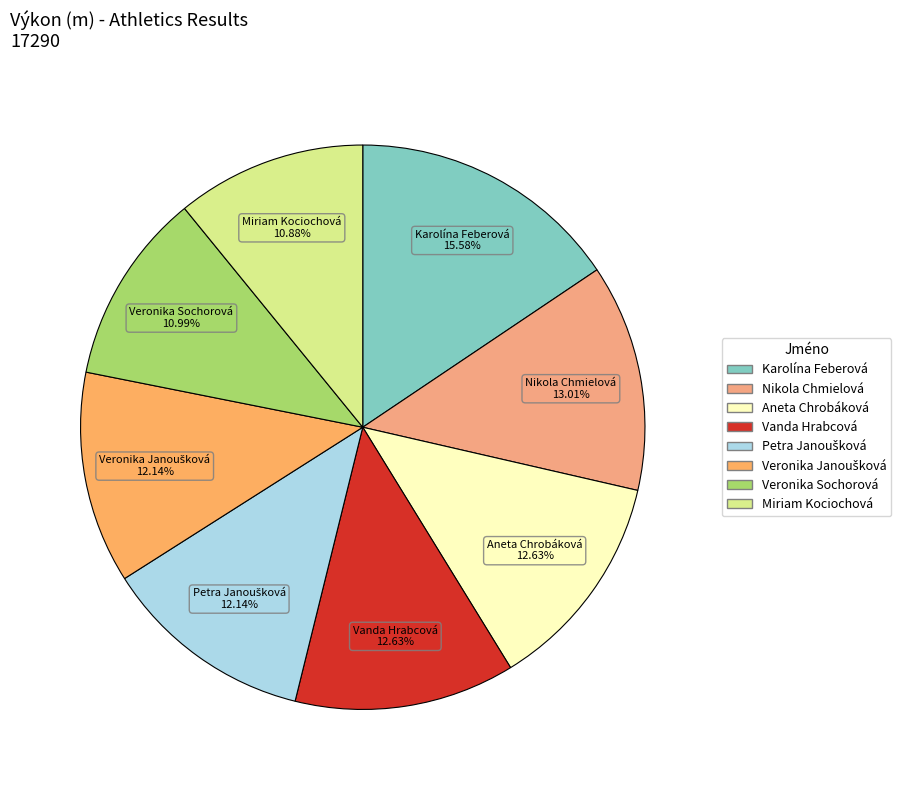

How many slices are in this pie chart?

8